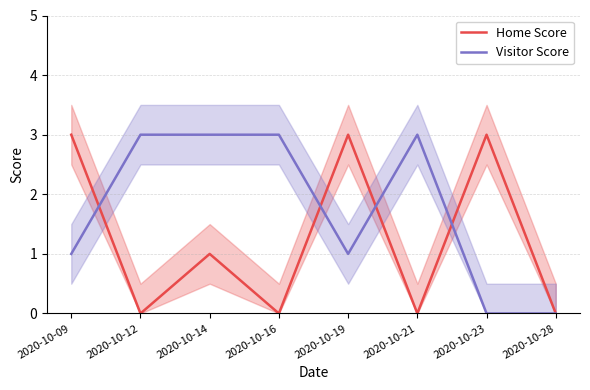

At how many categories does at least one series exceed 0?

7